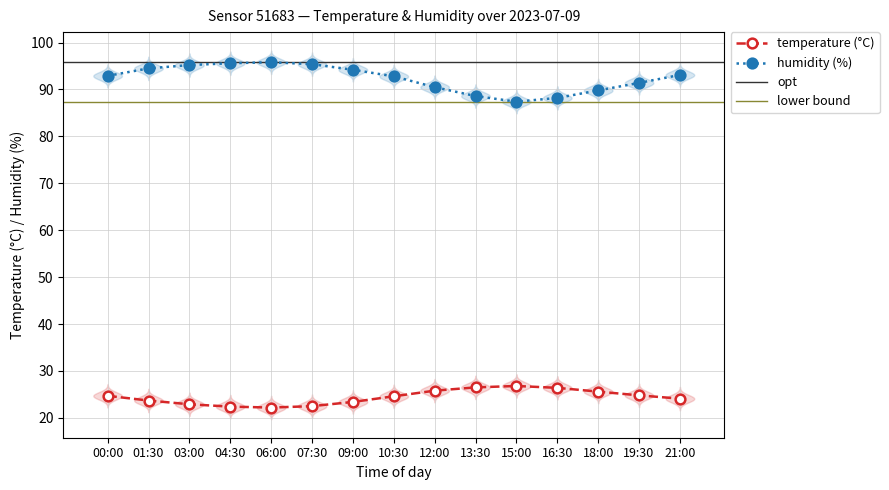

True or false: temperature and humidity cross at least once.

False